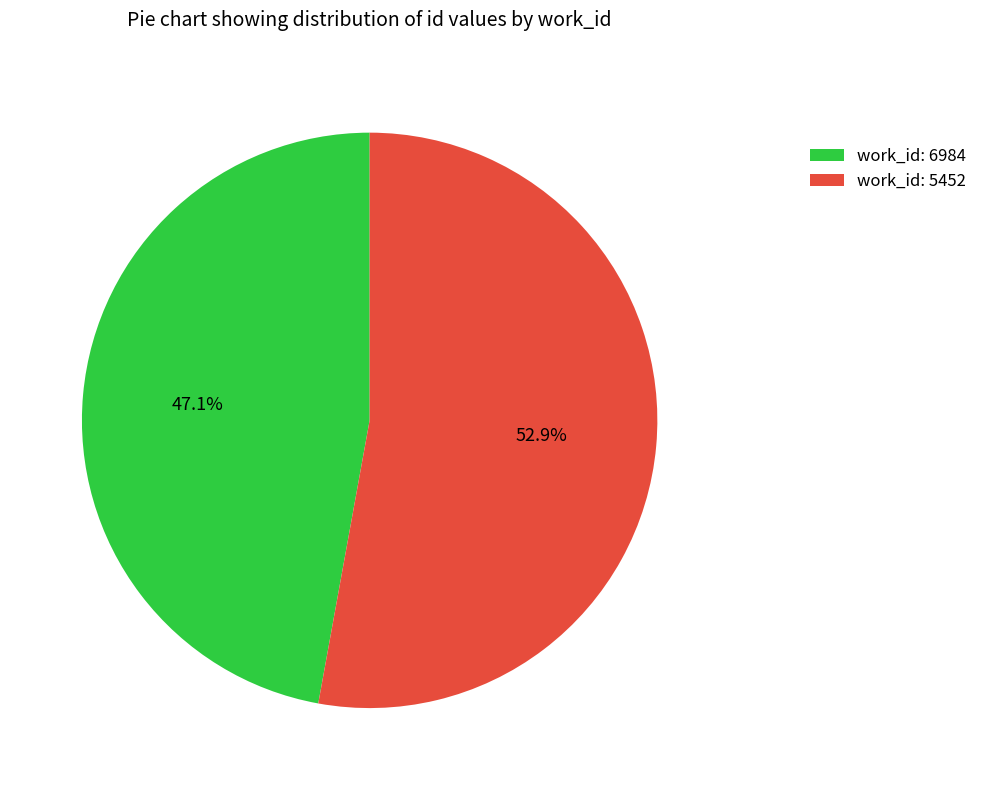

What is the ratio of the value at work_id: 6984 to the value at work_id: 5452?

0.9